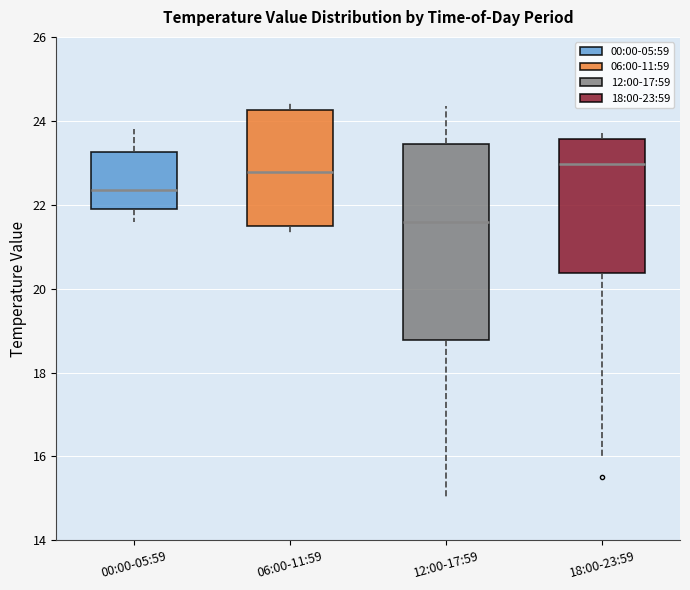

Reading left to right, transcribe this box plot: for each box, give where its median line is, the range the box spans, and where its two whiskers end, as read against the y-axis. The values are not printed on the chart, so give them approximately, as read against the axis.

00:00-05:59: median 22.4, box 21.8 to 23.2, whiskers 21.6 to 23.8
06:00-11:59: median 22.8, box 21.4 to 24.2, whiskers 21.4 (just below the box's lower edge) to 24.4
12:00-17:59: median 21.6, box 18.8 to 23.4, whiskers 15.0 to 24.4
18:00-23:59: median 23.0, box 20.4 to 23.6, whiskers 16.0 to 23.8